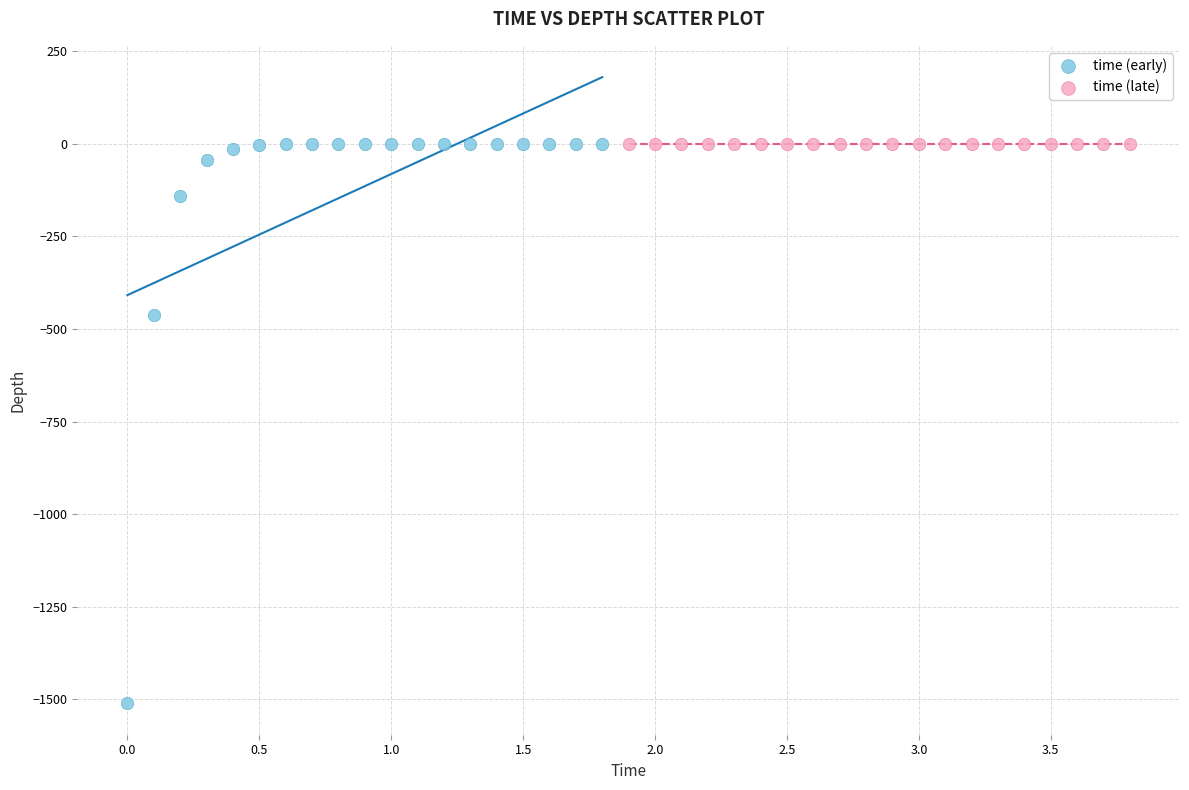

Which series contains the lowest Y value?

time (early)